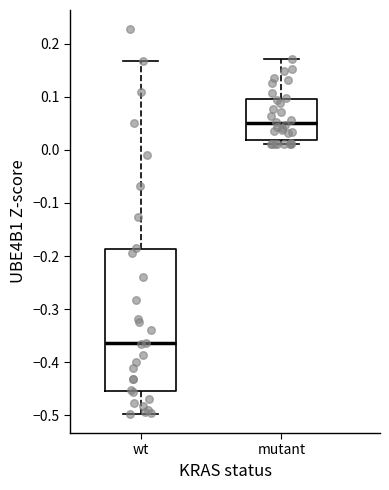

Where is the upper edge of the box for wt on the y-axis? The values are not printed on the chart, so give them approximately, as read against the axis.

-0.19